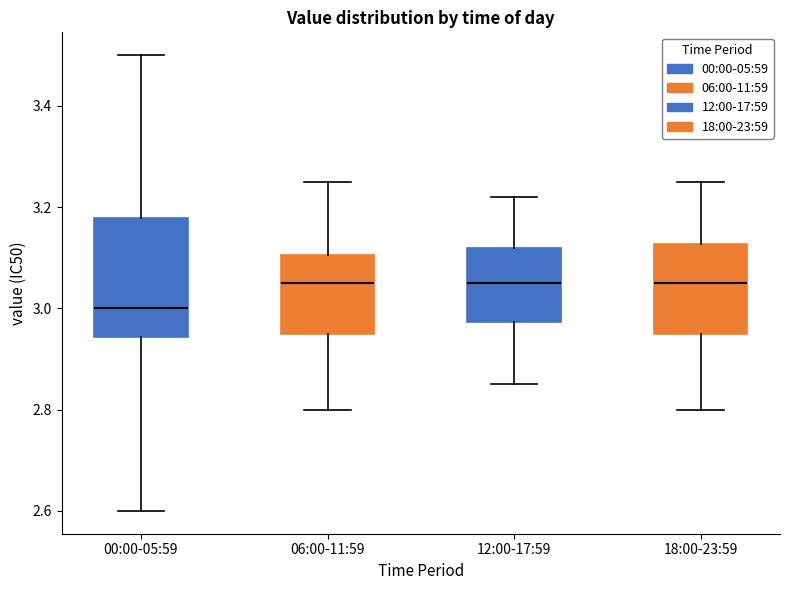

Where is the upper edge of the box for 12:00-17:59 on the y-axis? The values are not printed on the chart, so give them approximately, as read against the axis.

3.12